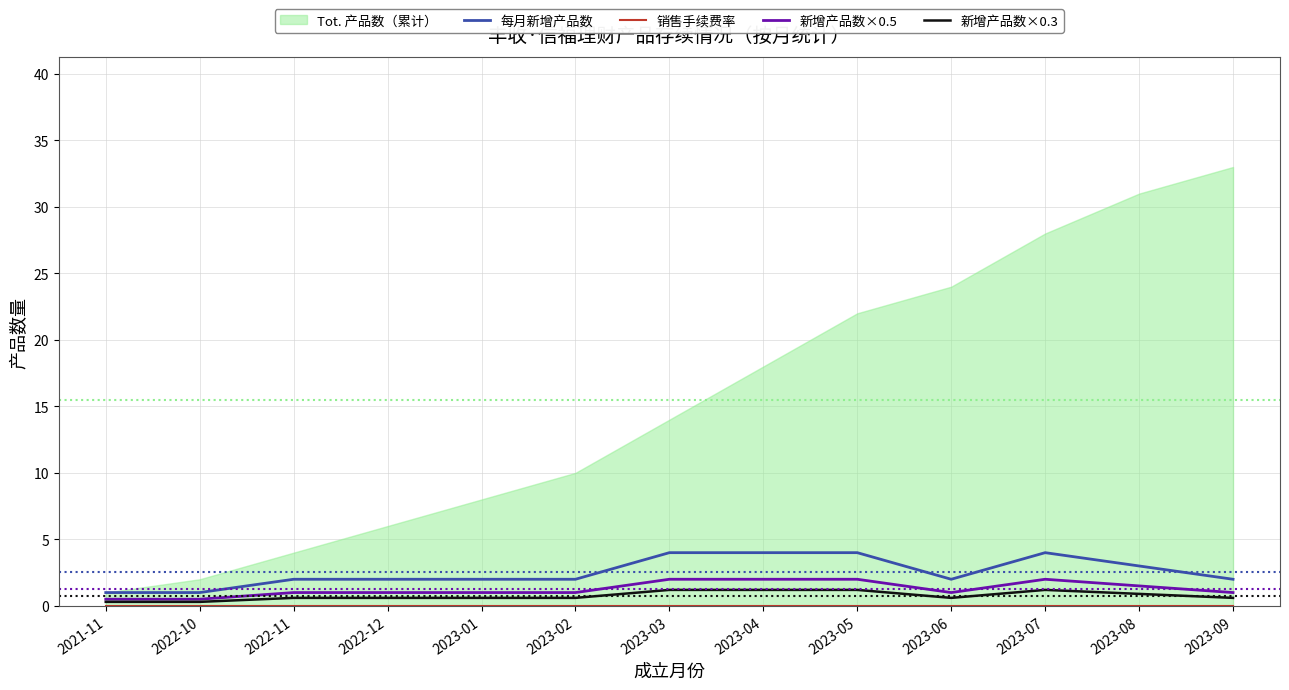

True or false: 销售手续费率 has more than 1 interior local peaks.

False